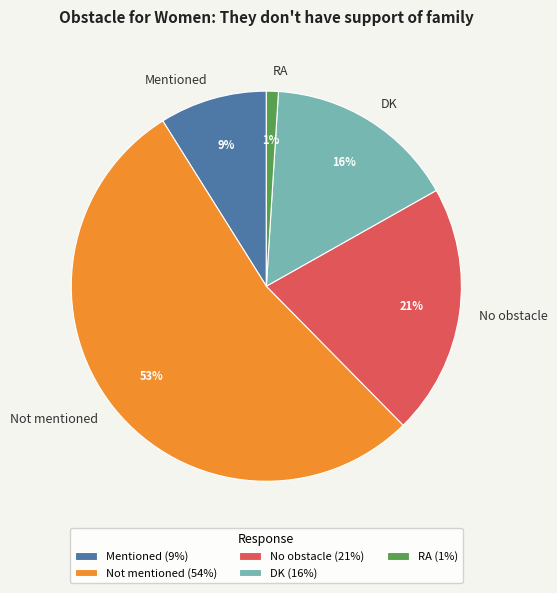

Combined, do No obstacle and DK account for over 50%?

No